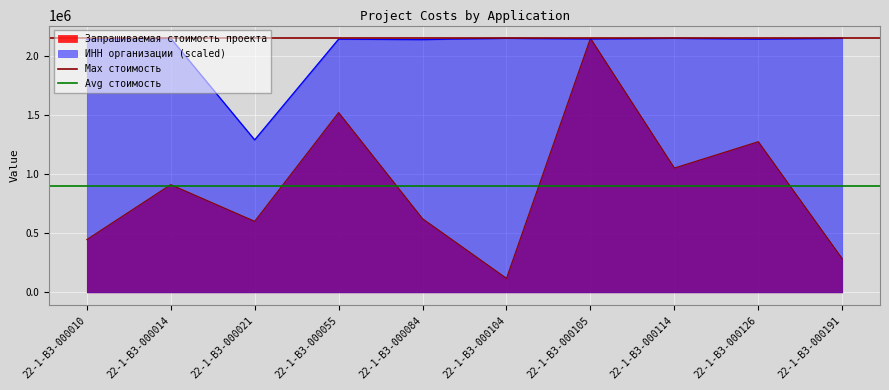

What is the value of the Avg стоимость point at the 1st from the left?

896923.4